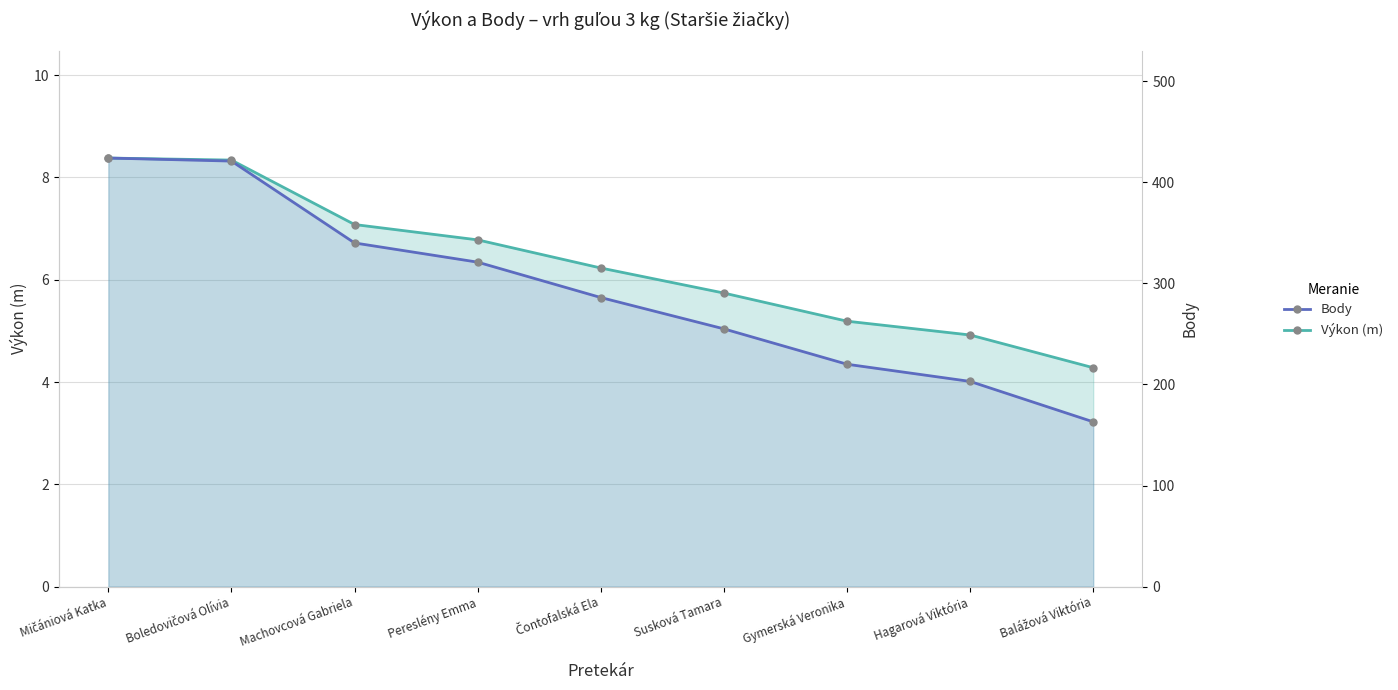

Reading left to right, list all the values displayed in this chart.

Výkon (m): Mičániová Katka=8.4	Boledovičová Olívia=8.3	Machovcová Gabriela=7.1	Pereslény Emma=6.8	Čontofalská Ela=6.2	Susková Tamara=5.7	Gymerská Veronika=5.2	Hagarová Viktória=4.9	Balážová Viktória=4.3
Body: Mičániová Katka=424.0	Boledovičová Olívia=421.0	Machovcová Gabriela=340.0	Pereslény Emma=321.0	Čontofalská Ela=286.0	Susková Tamara=255.0	Gymerská Veronika=220.0	Hagarová Viktória=203.0	Balážová Viktória=163.0